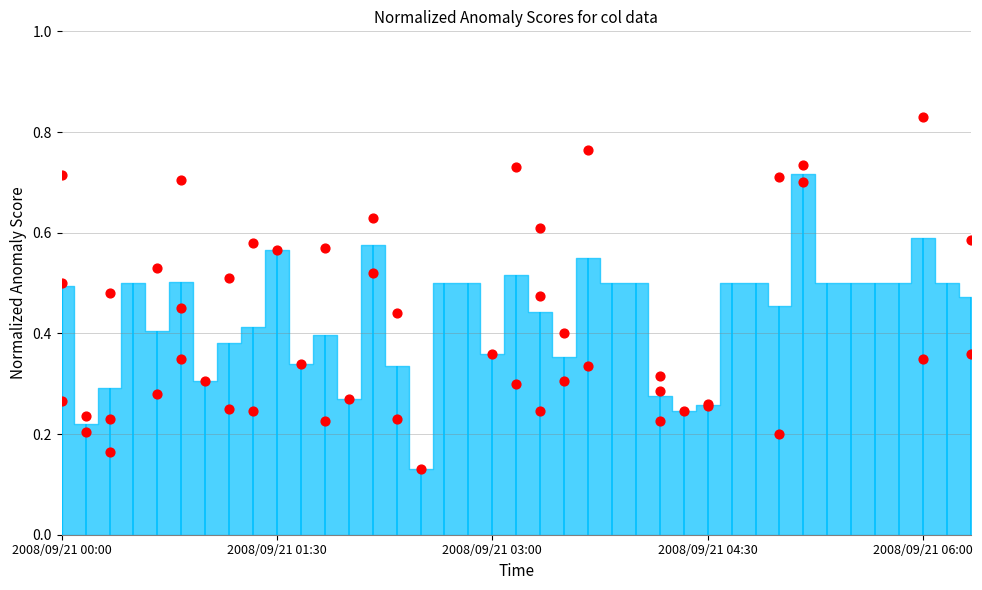

What is the change in value from 2008/09/21 00:00 to 2008/09/21 01:30?

+0.1